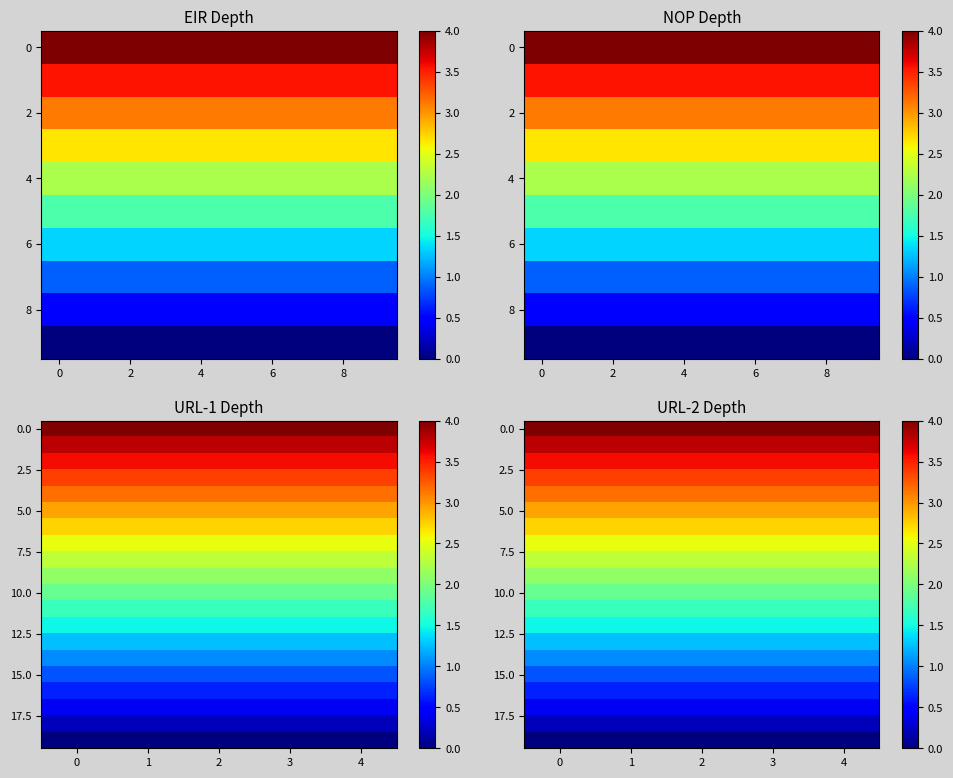

Count the number of categories in the chart.

5